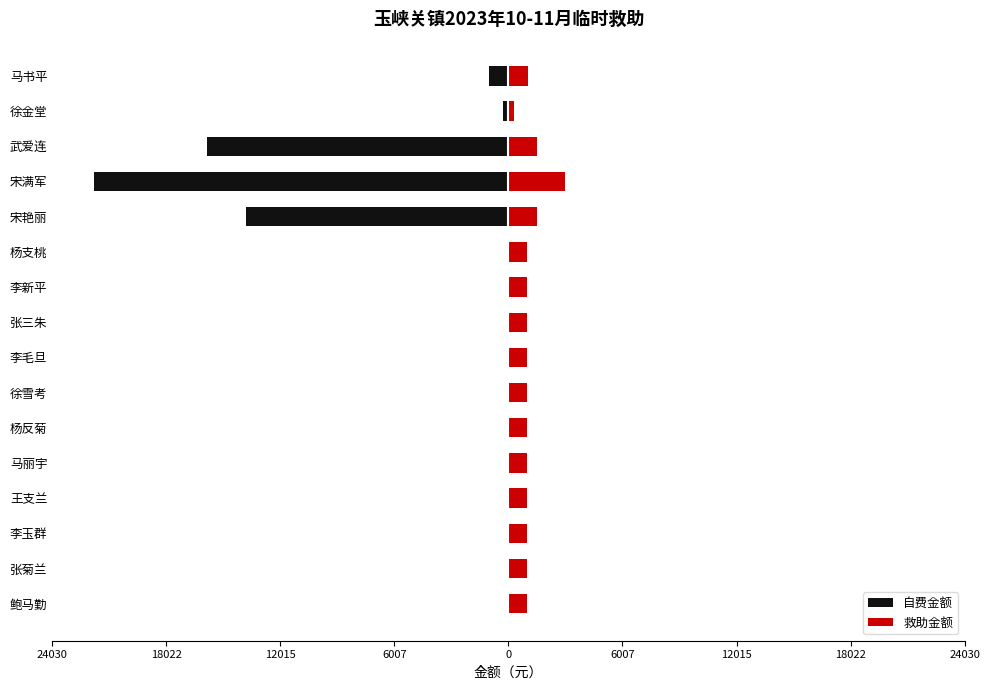

What is the value of the 救助金额 bar at the 8th from the left?

1000.0